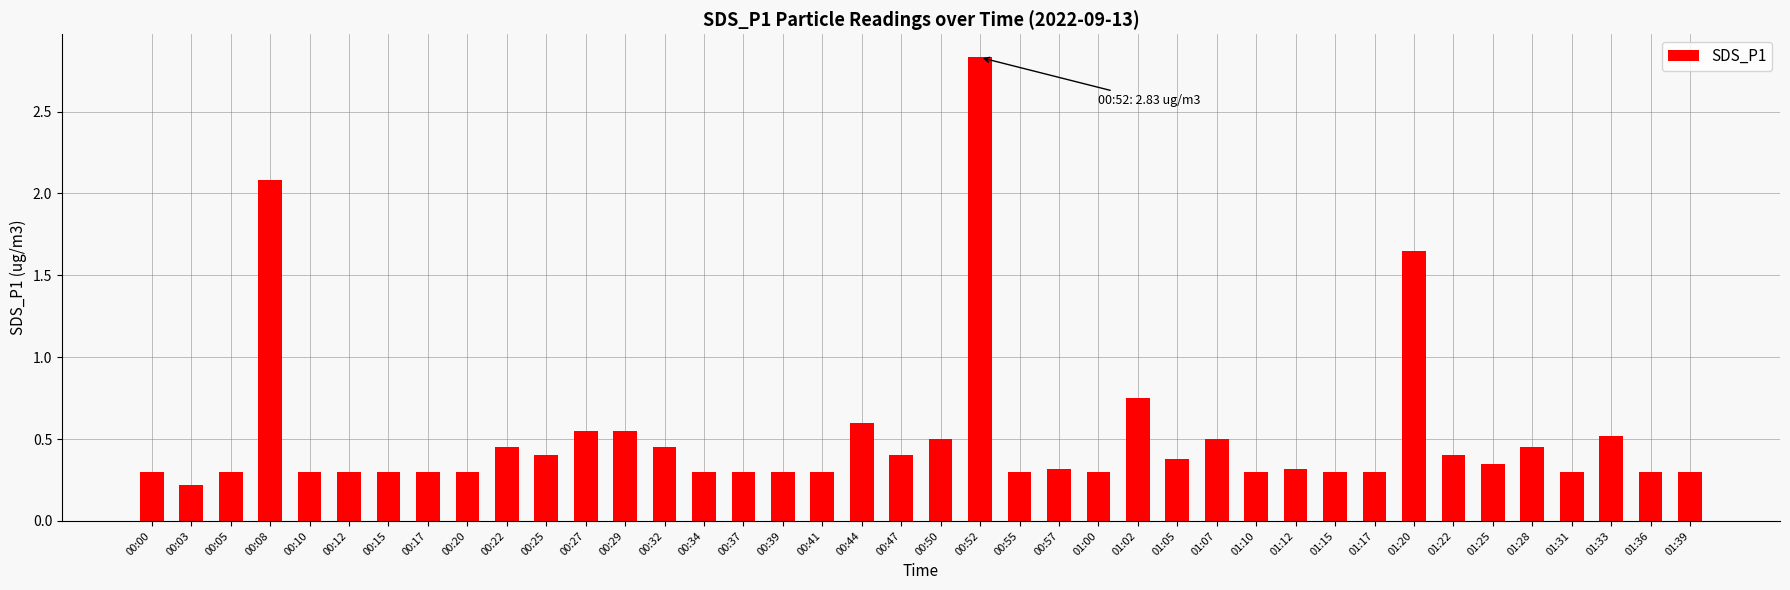

Which label corresponds to the largest value in the chart?

00:52